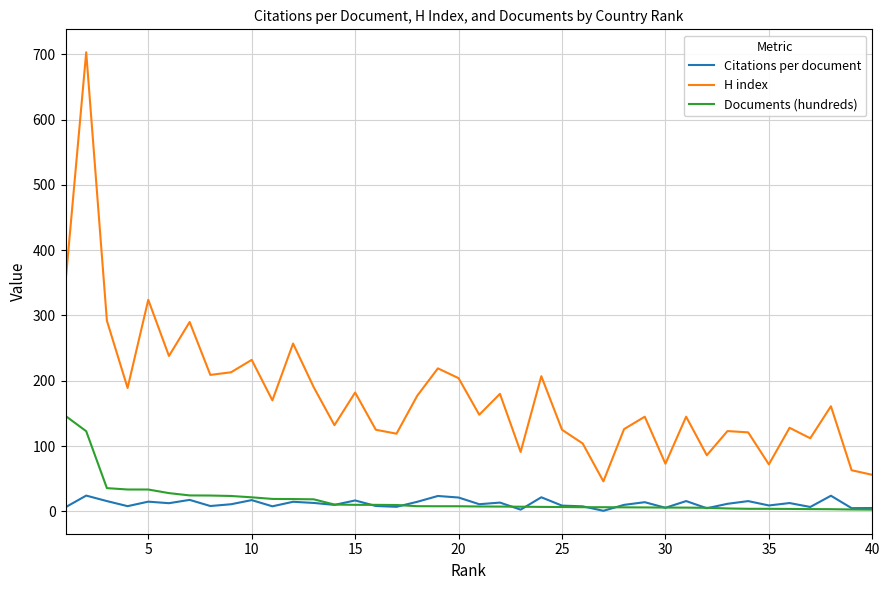

How many lines are shown in the chart?

3